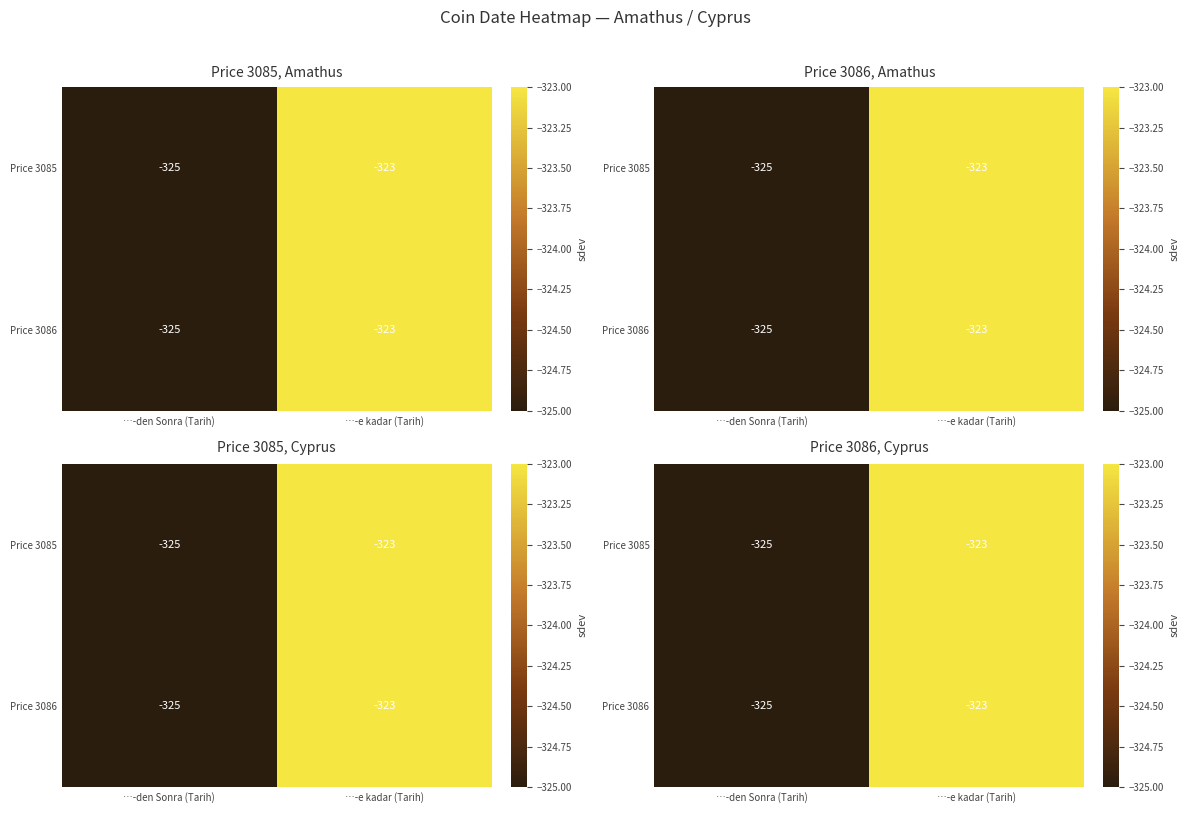

List the series in order of their peak value, highest first.

Price 3085, Price 3086